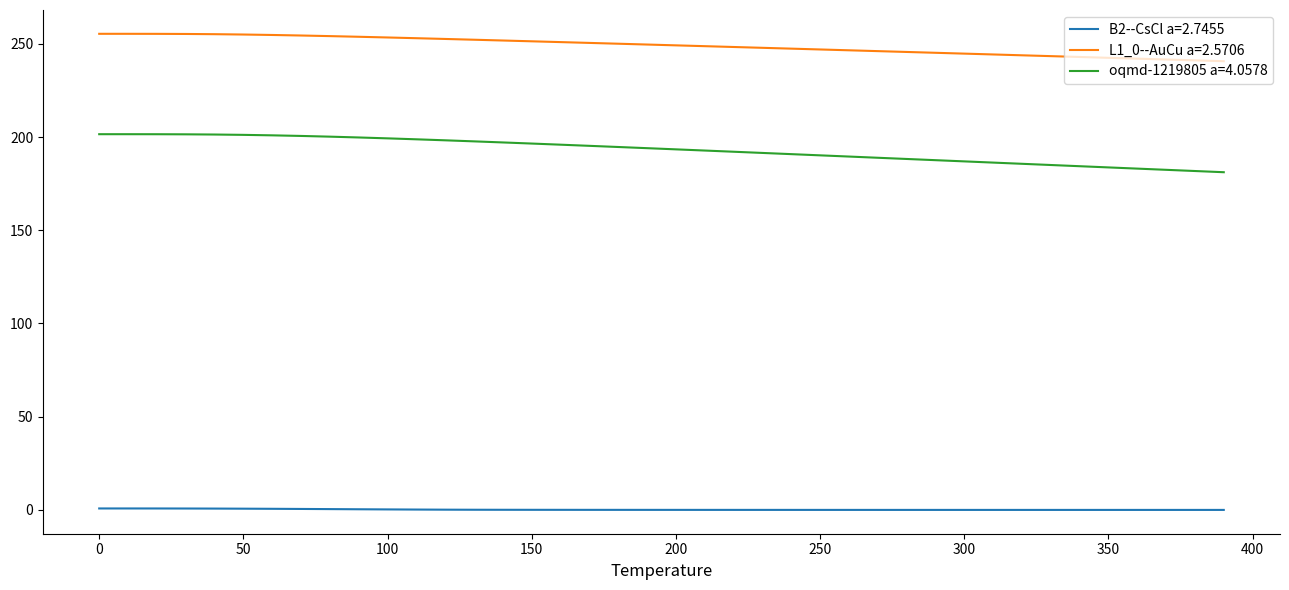

True or false: L1_0--AuCu a=2.5706 and oqmd-1219805 a=4.0578 intersect in this chart.

False